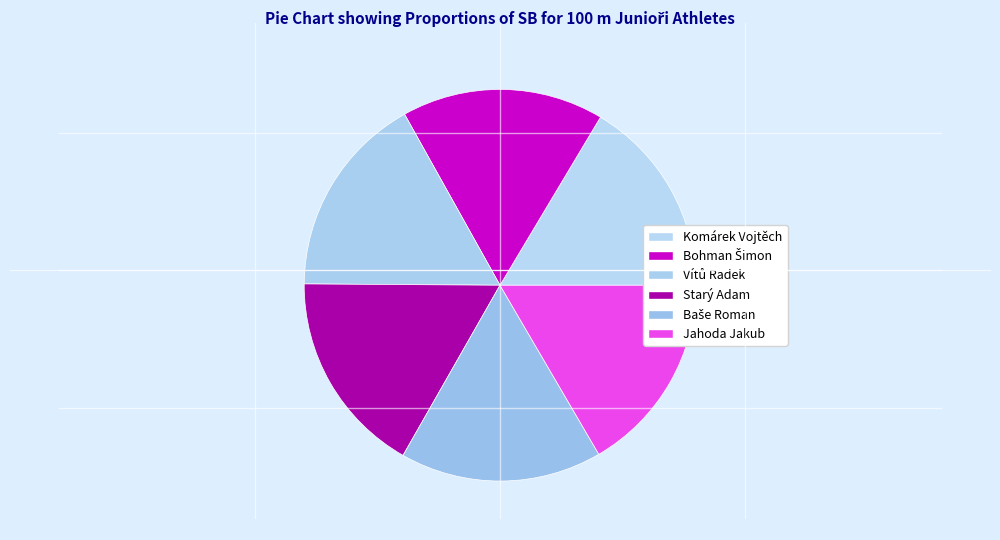

The Bohman Šimon slice represents 6% of the pie. True or false?

False